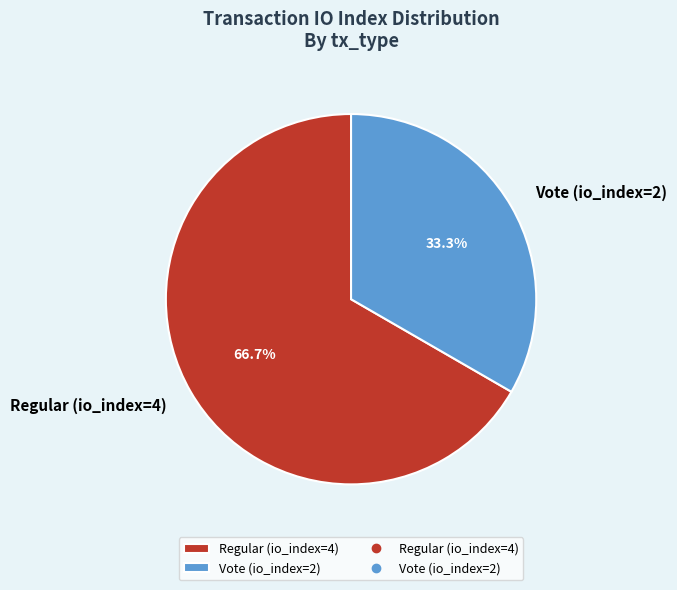

Is there a majority slice in this chart?

Yes